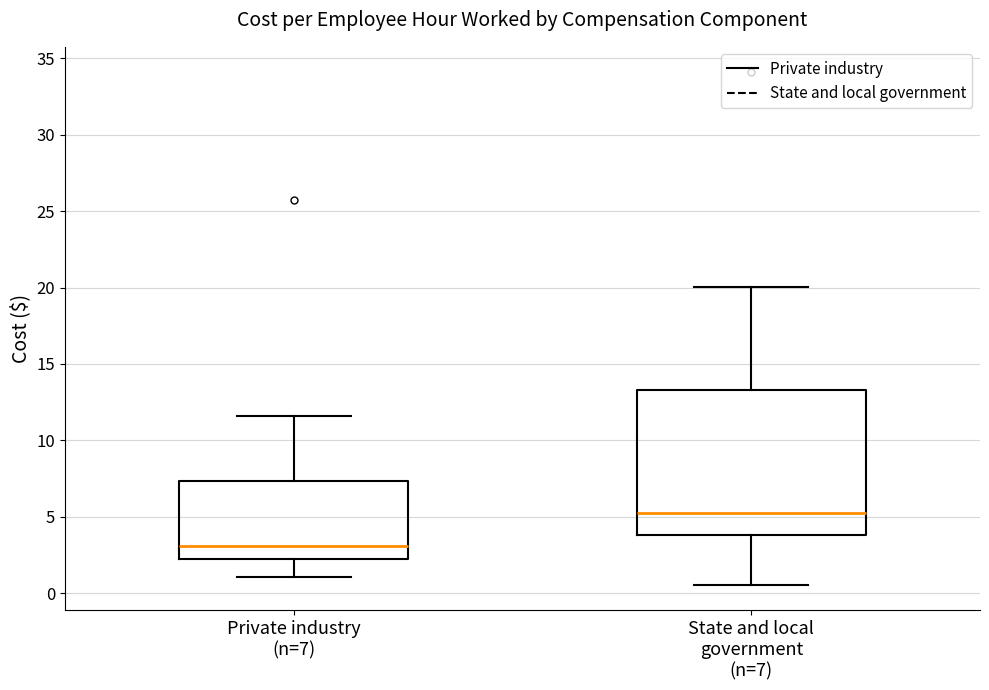

Comparing the boxes themselves (not the whiskers), which one is the tallest?

State and local government (n=7)